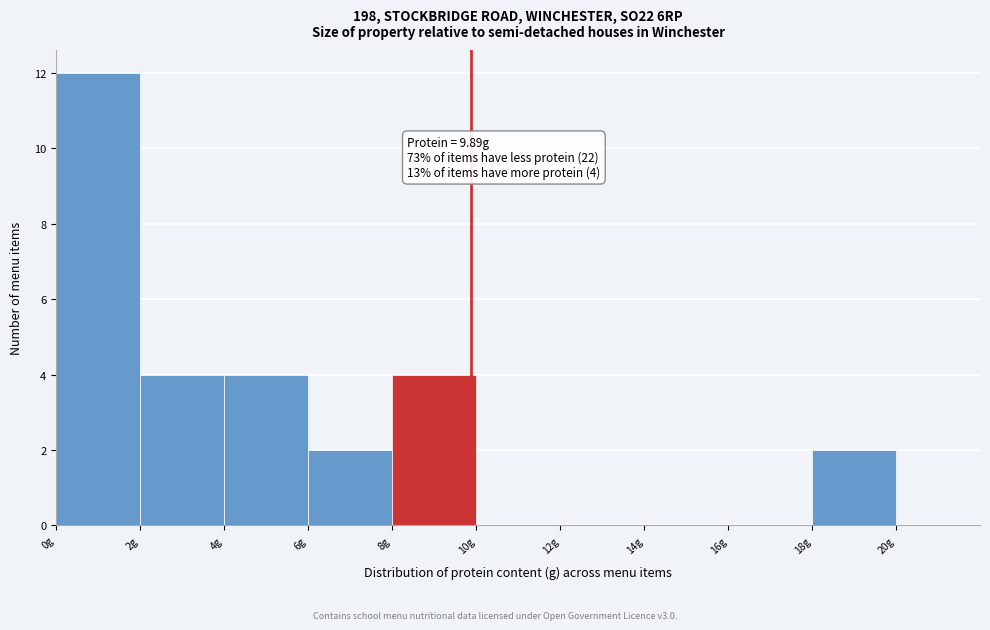

Which range on the x-axis has the tallest bar?

0 to 2